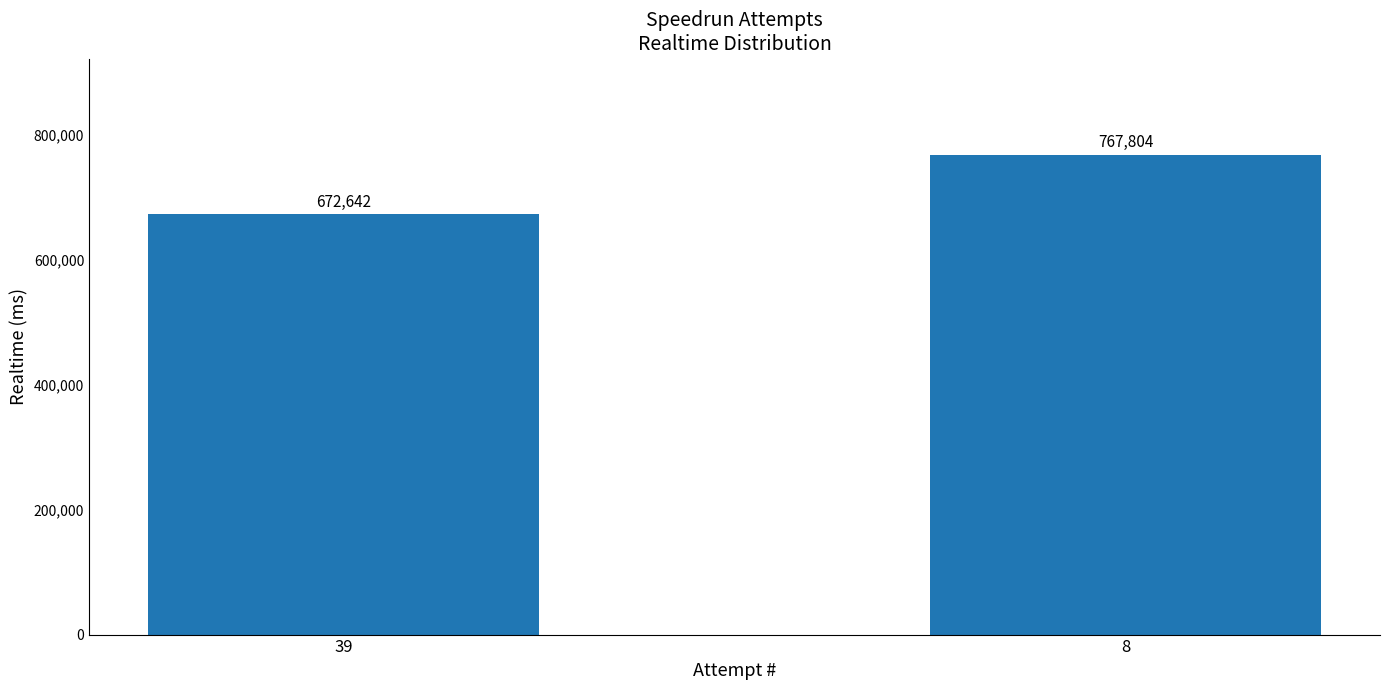

At which label is the value closest to 720223?

39